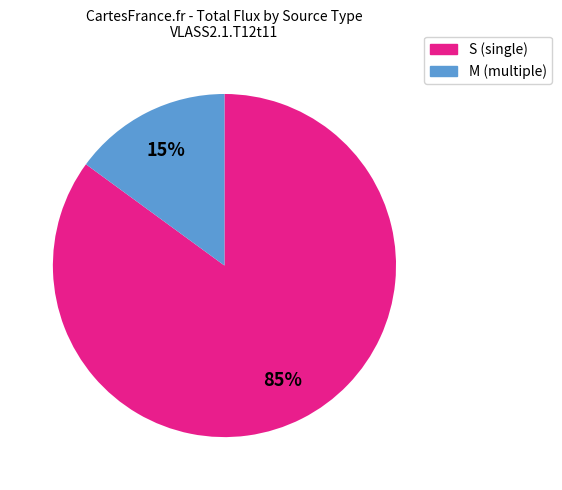

Does any single category account for the majority?

Yes